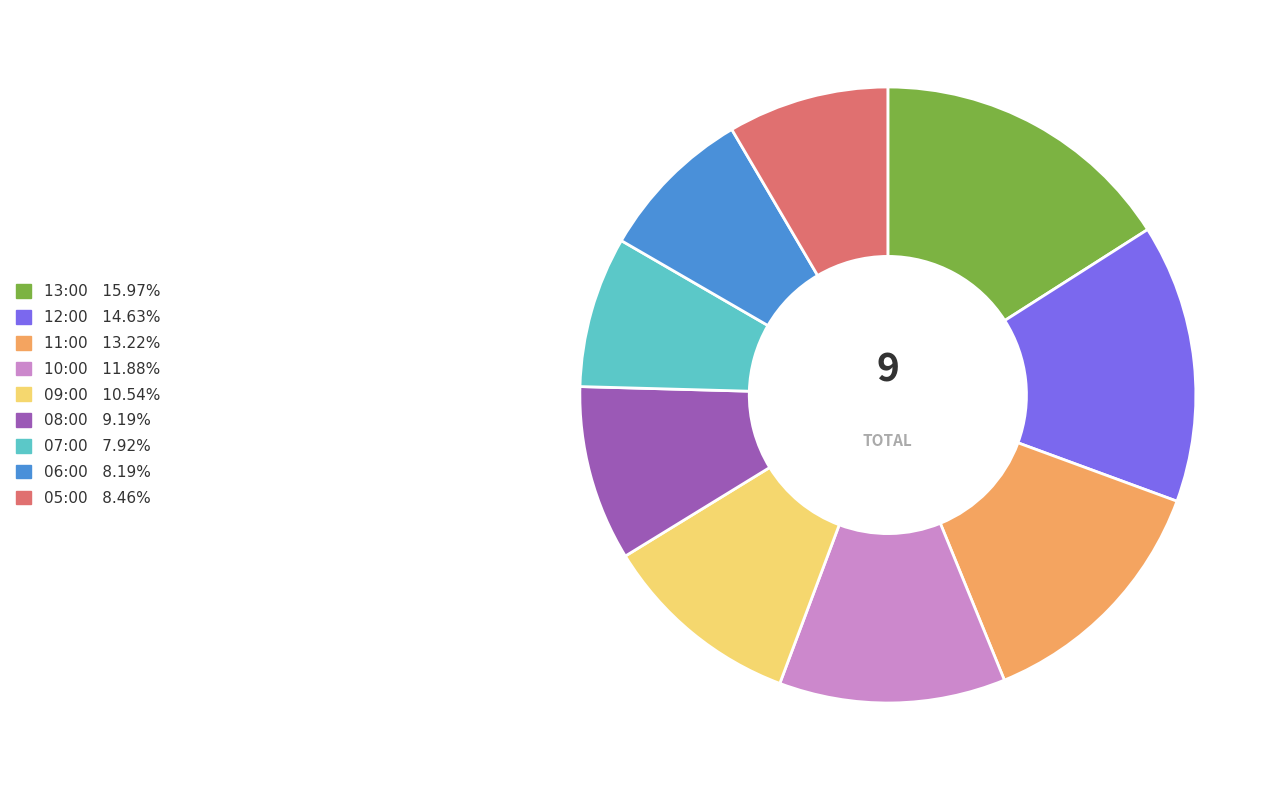

Is 06:00 the majority of the pie?

No